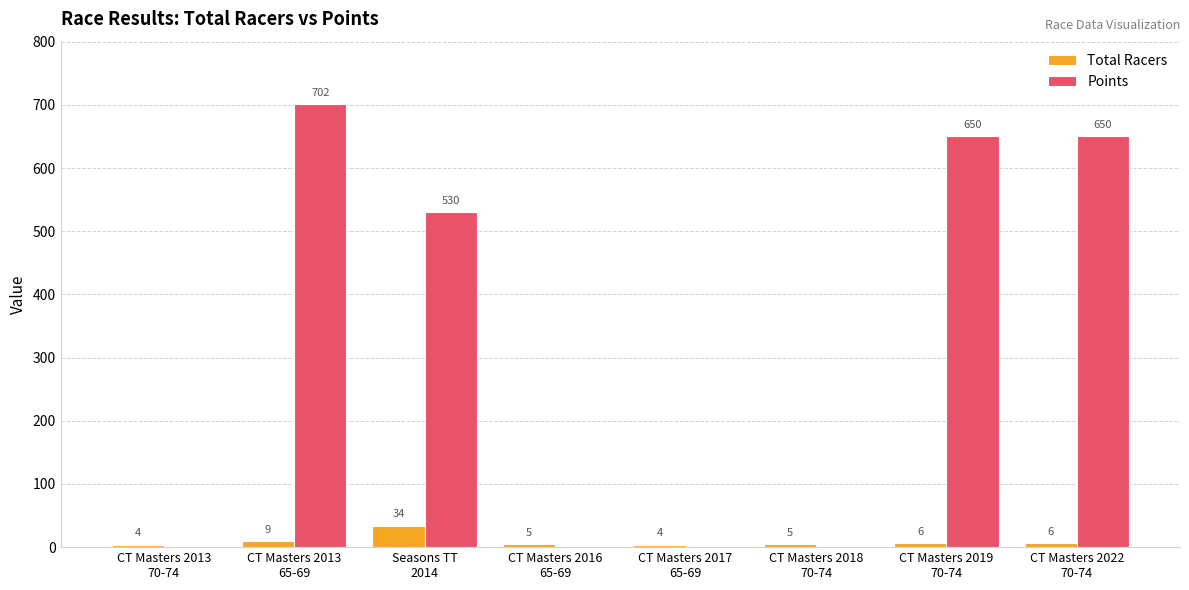

What is the sum of the Total Racers values at CT Masters 2016
65-69 and CT Masters 2017
65-69?

9.0